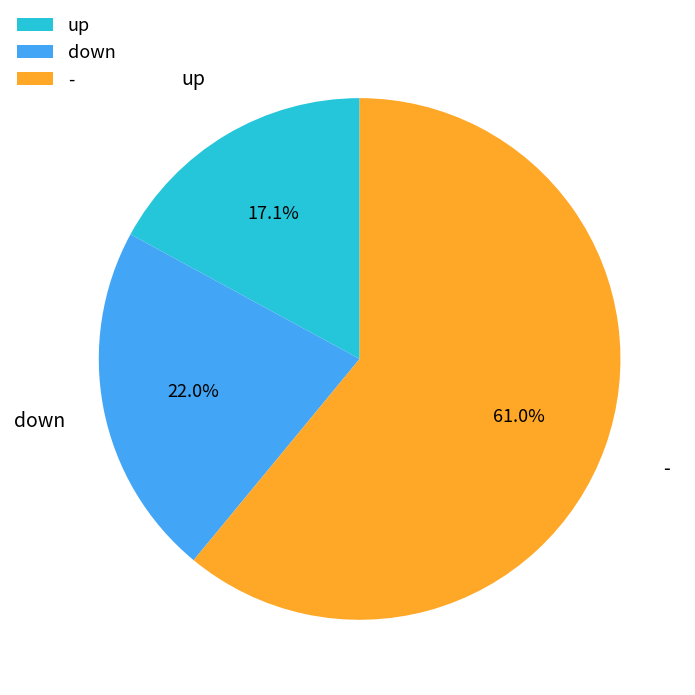

Is - the majority of the pie?

Yes